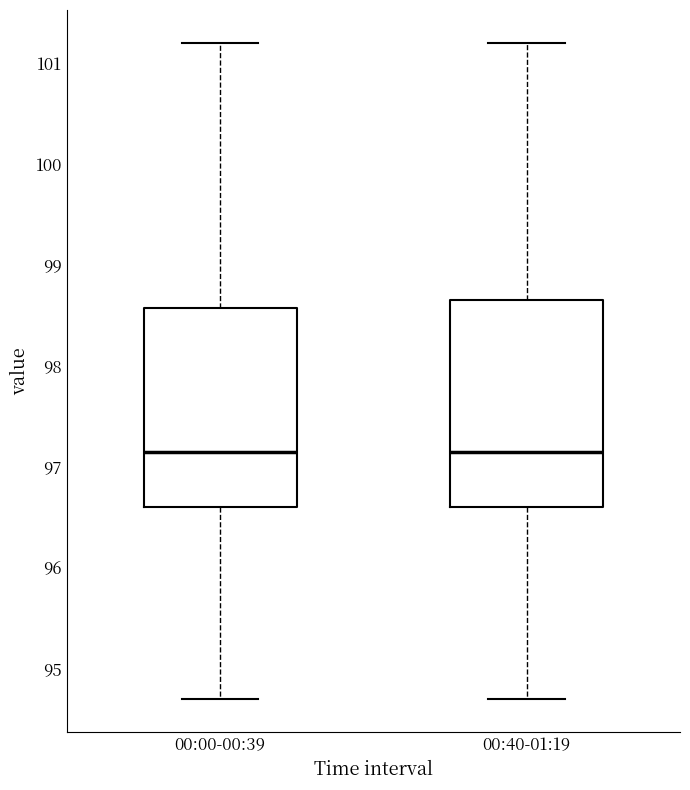

Reading left to right, read every box against the y-axis: the position of its median line, the range the box covers, and the ends of its whiskers. The values are not printed on the chart, so give them approximately, as read against the axis.

00:00-00:39: median 97.2, box 96.6 to 98.6, whiskers 94.7 to 101.2
00:40-01:19: median 97.2, box 96.6 to 98.7, whiskers 94.7 to 101.2